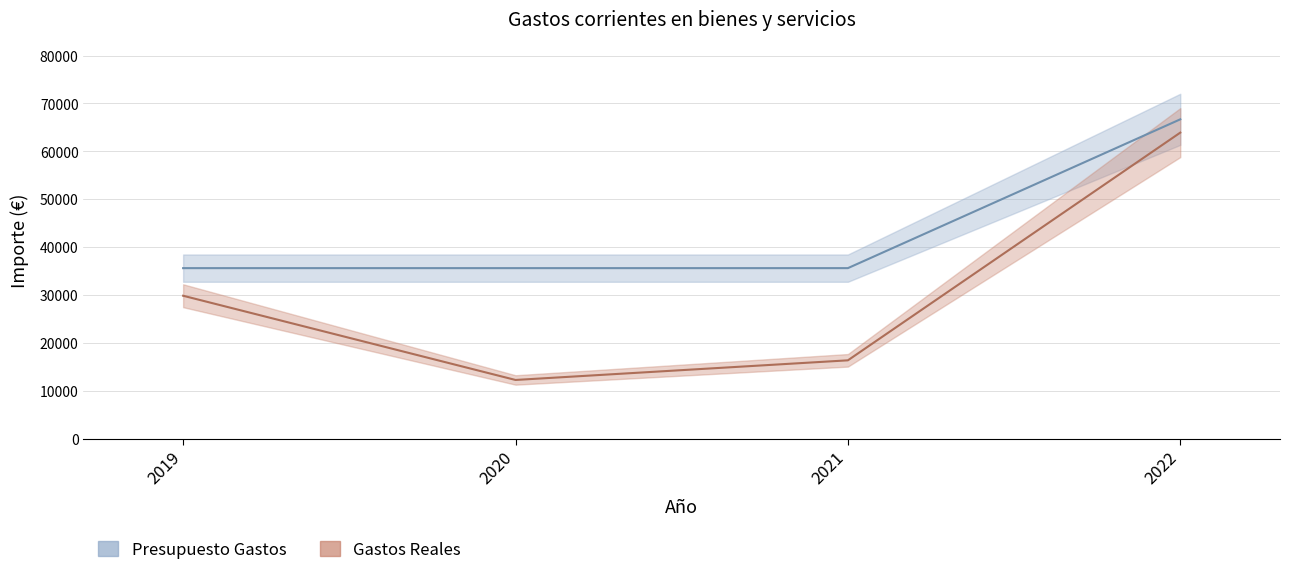

What are all the series names shown in the legend?

Presupuesto Gastos, Gastos Reales